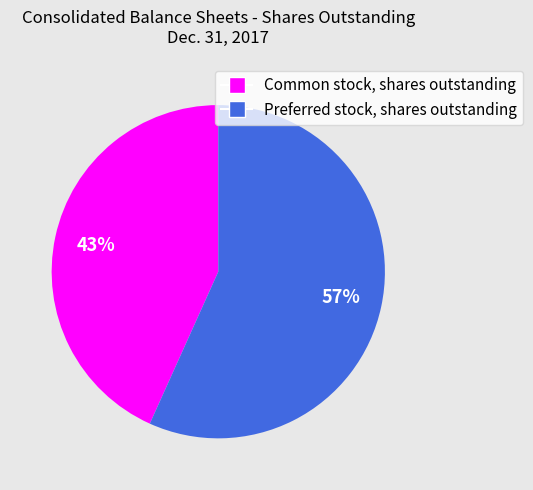

Rank the categories by value from highest to lowest.

Preferred stock, shares outstanding, Common stock, shares outstanding